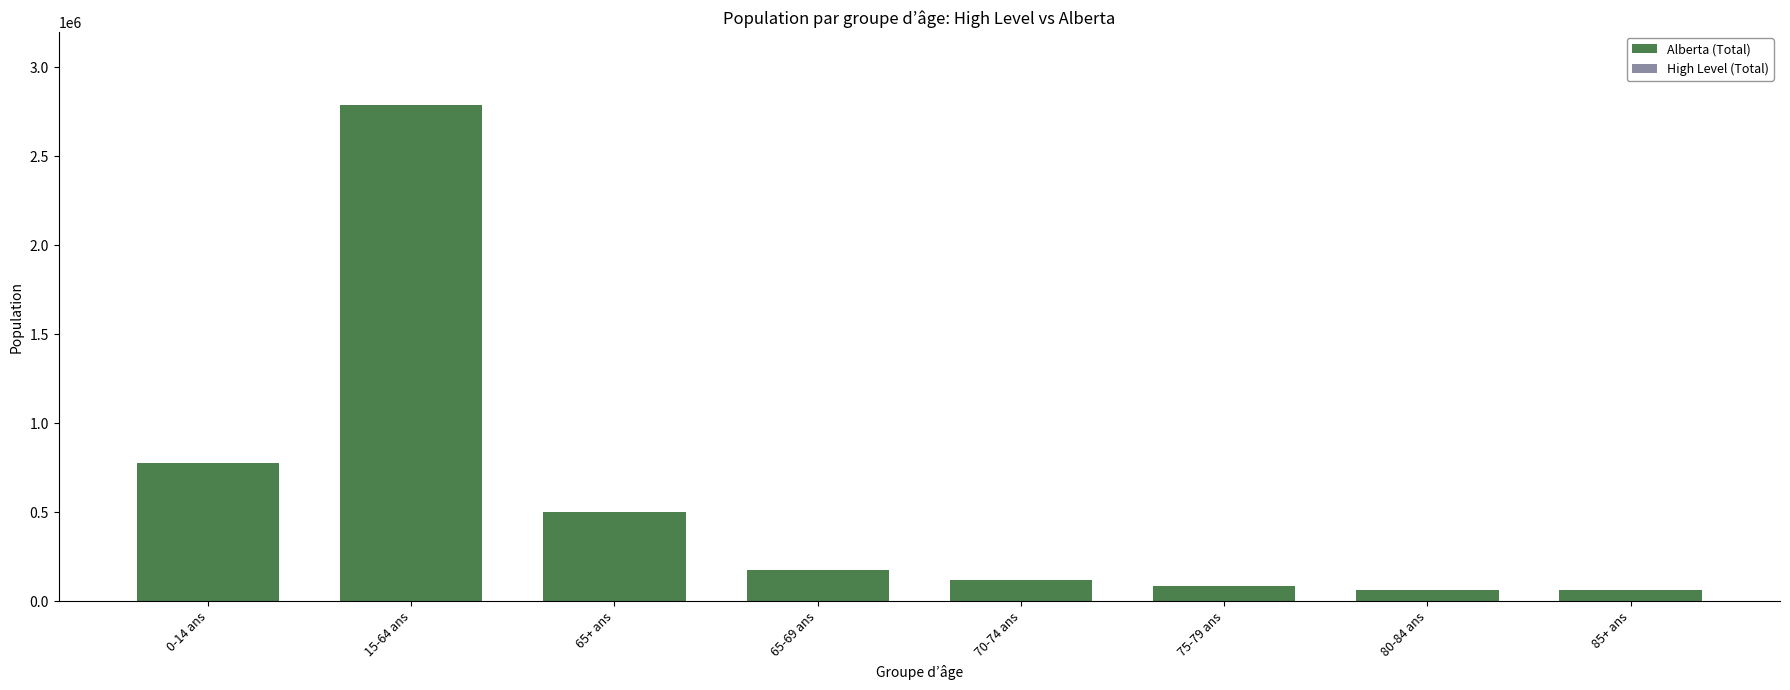

Rank the categories by High Level (Total) value from lowest to highest.

85+ ans, 80-84 ans, 75-79 ans, 70-74 ans, 65-69 ans, 65+ ans, 0-14 ans, 15-64 ans